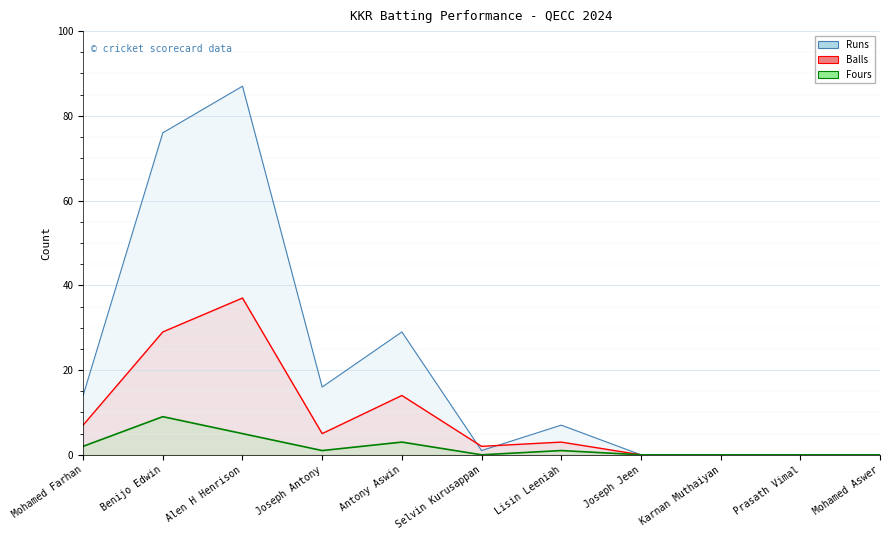

Does the chart display data point markers on the line(s)?

No